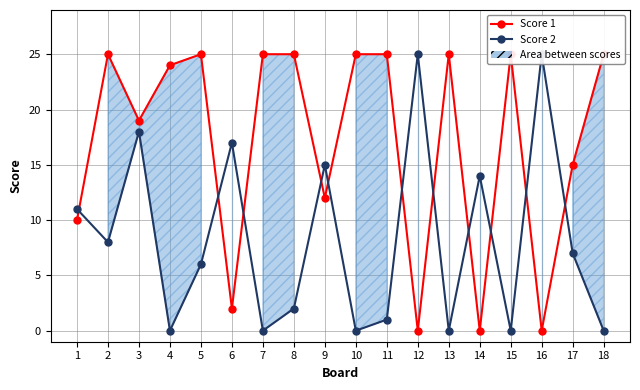

At 16, list the series in order from smallest to largest.

Score 1, Score 2